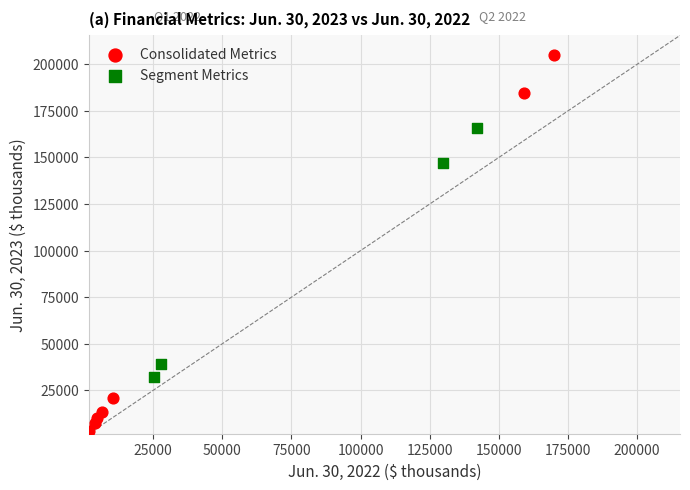

Which series has the largest Y range (max minus min)?

Consolidated Metrics